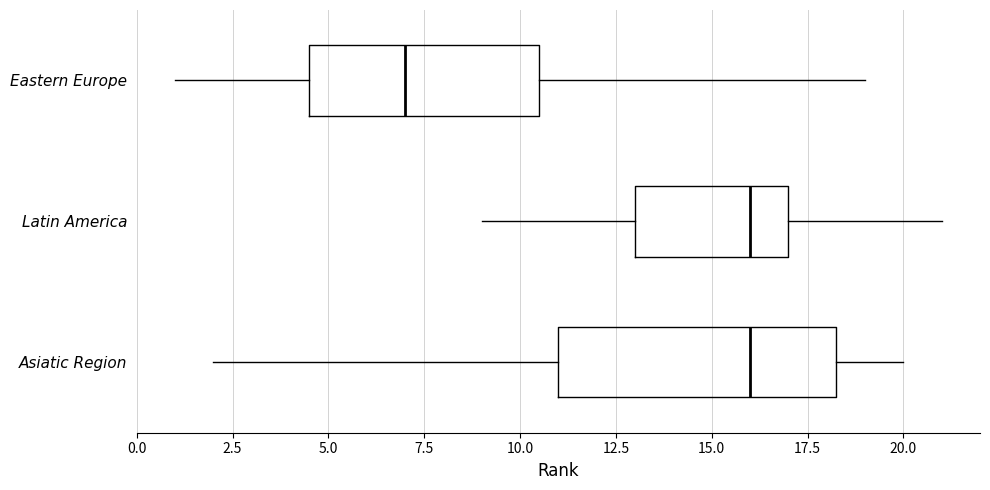

Where does the left whisker of the box for Eastern Europe end on the x-axis? The values are not printed on the chart, so give them approximately, as read against the axis.

1.0